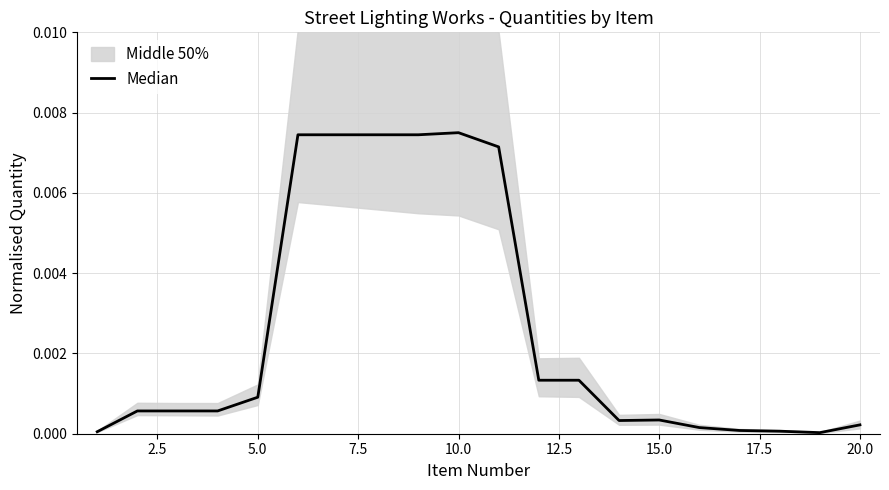

Is this an area chart (filled region under the line)?

No